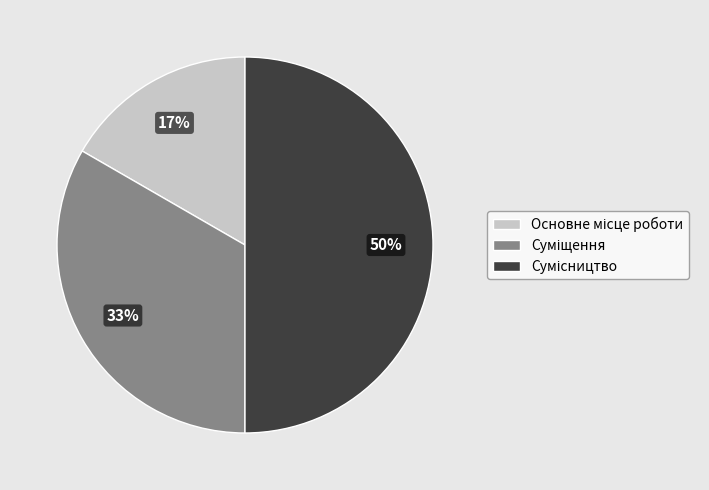

To the nearest percent, what is the average slice percentage?

33%